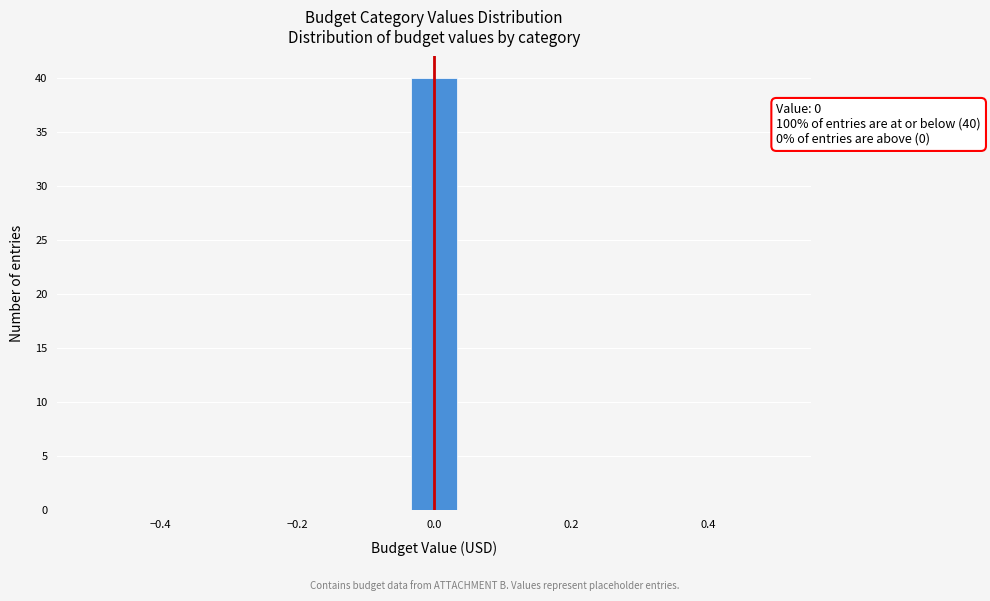

Read against the x-axis, roughly where is the centre of the tallest bar?

0.00